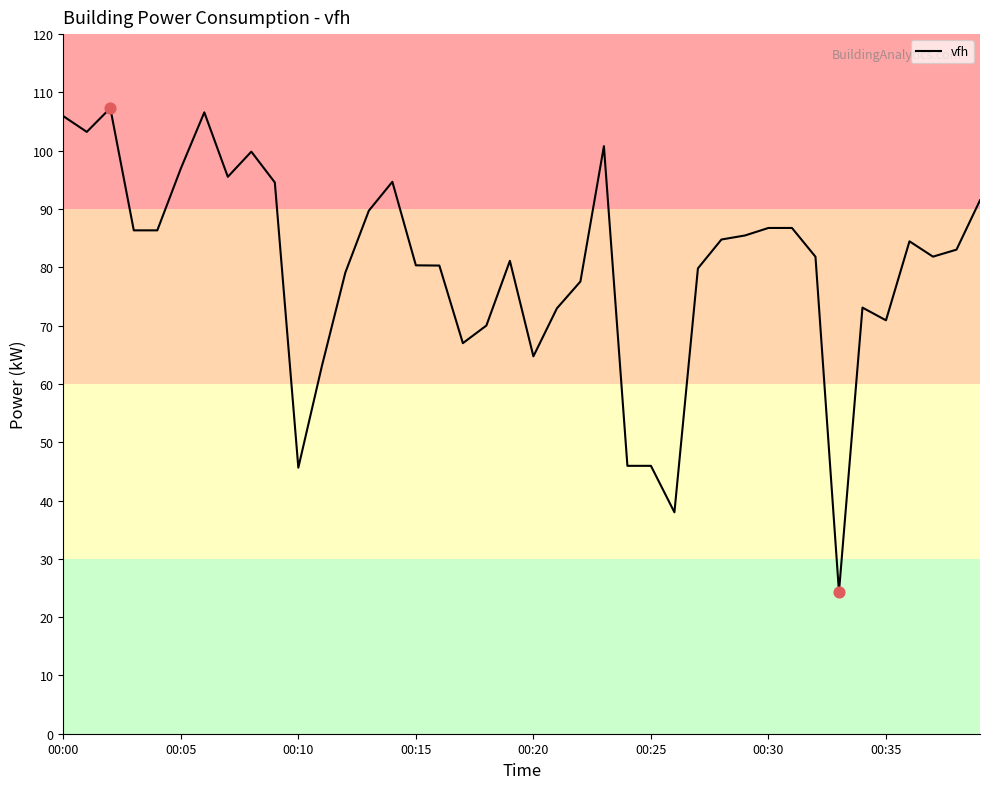

What is the difference between the maximum and minimum values?

83.0